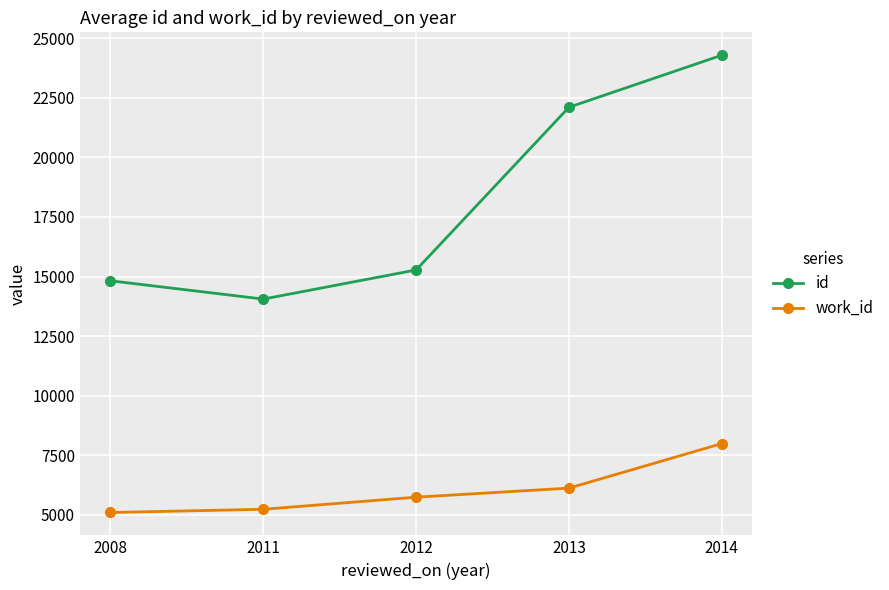

How many lines are shown in the chart?

2